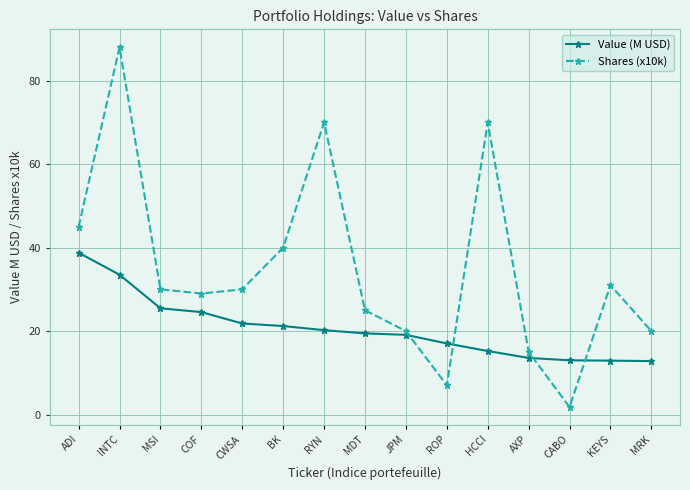

What is the minimum value for Shares (x10k)?

1.8